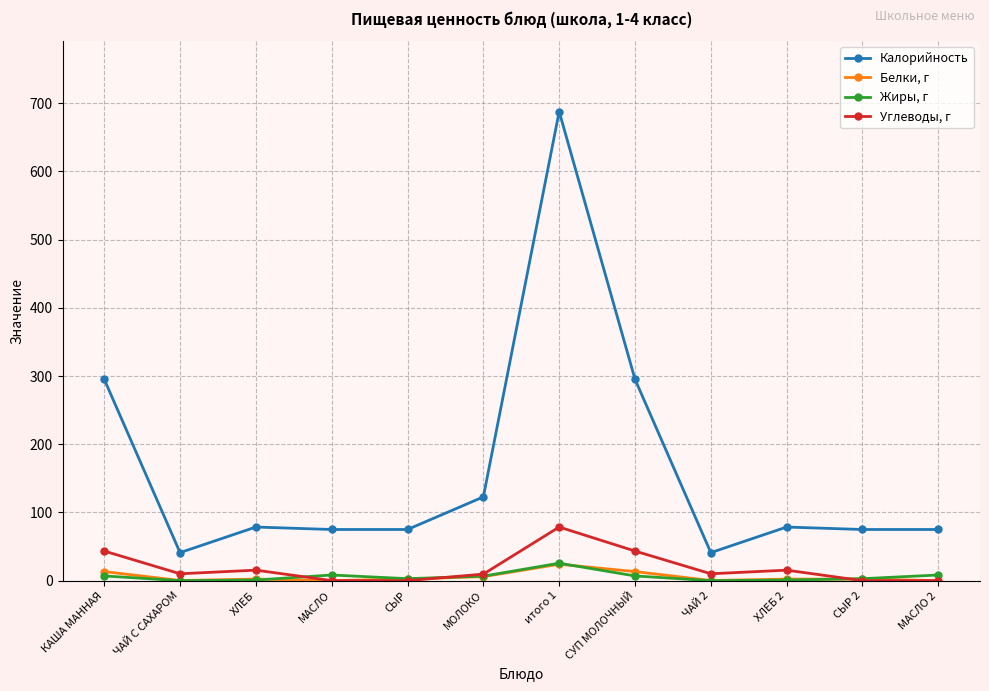

What is the difference between the maximum and minimum values in the Углеводы, г series?

78.6